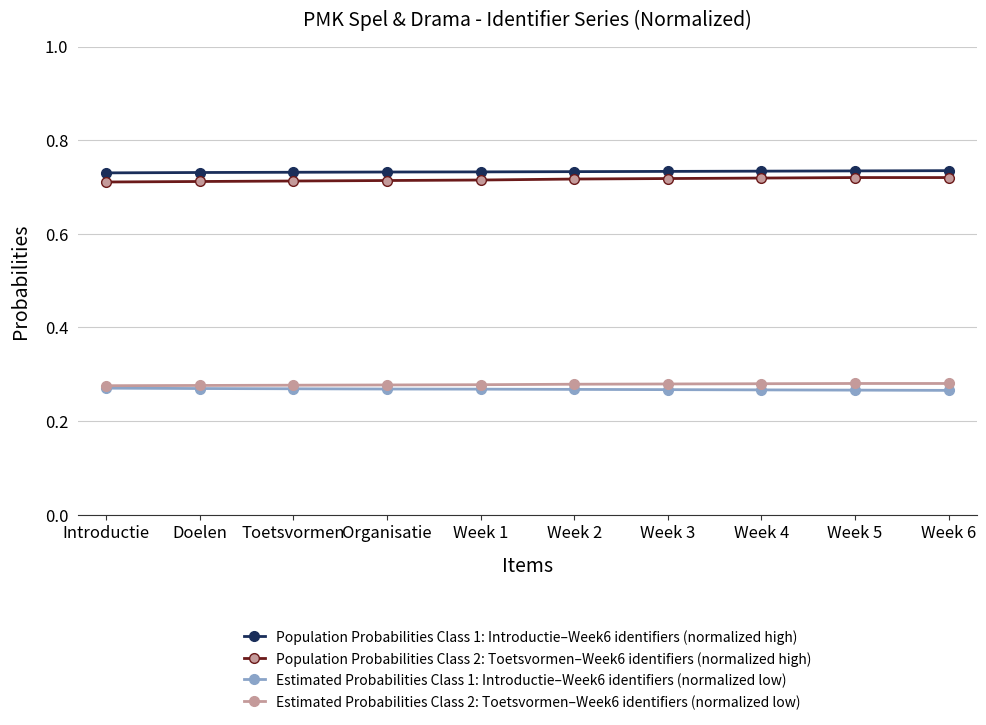

Is it true that Population Probabilities Class 1: Introductie–Week6 identifiers (normalized high) equals 1.2 at Week 1?

False